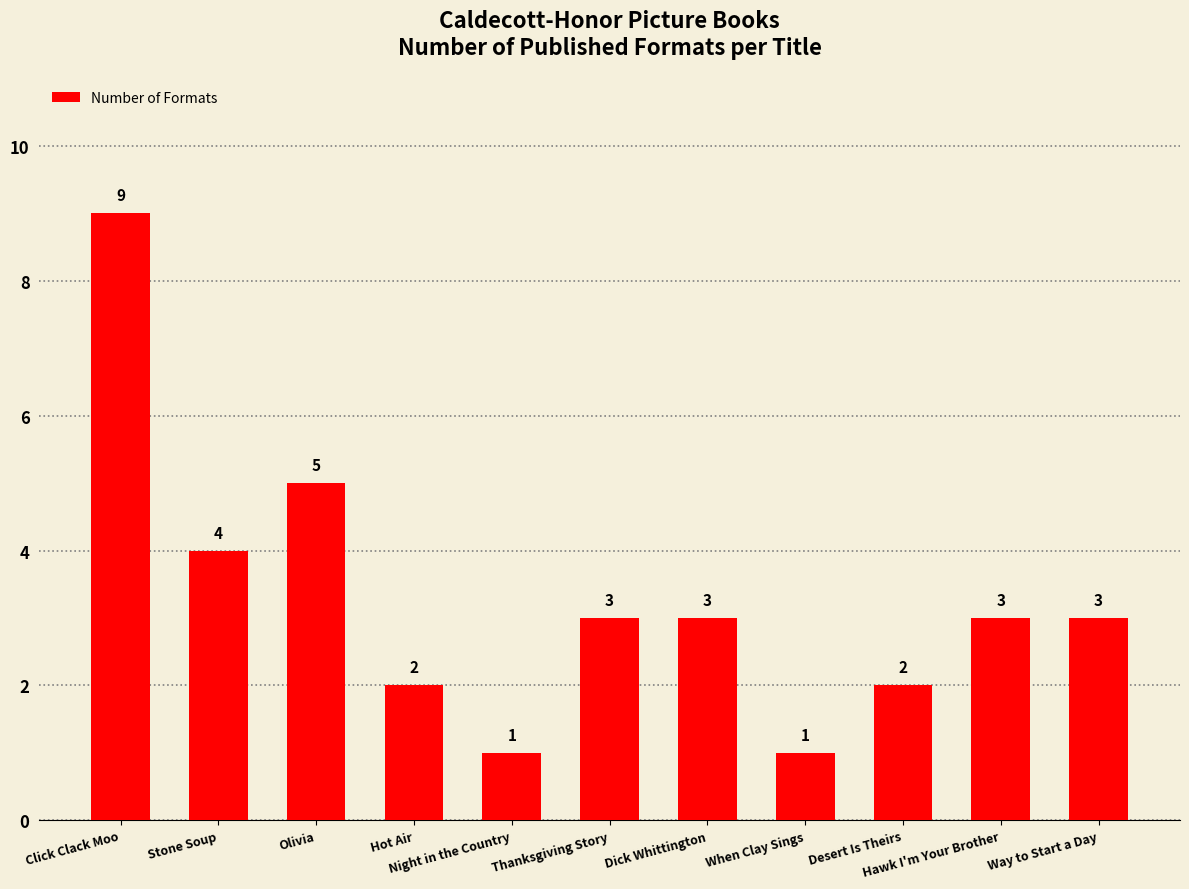

How many values are between 2 and 4?

7